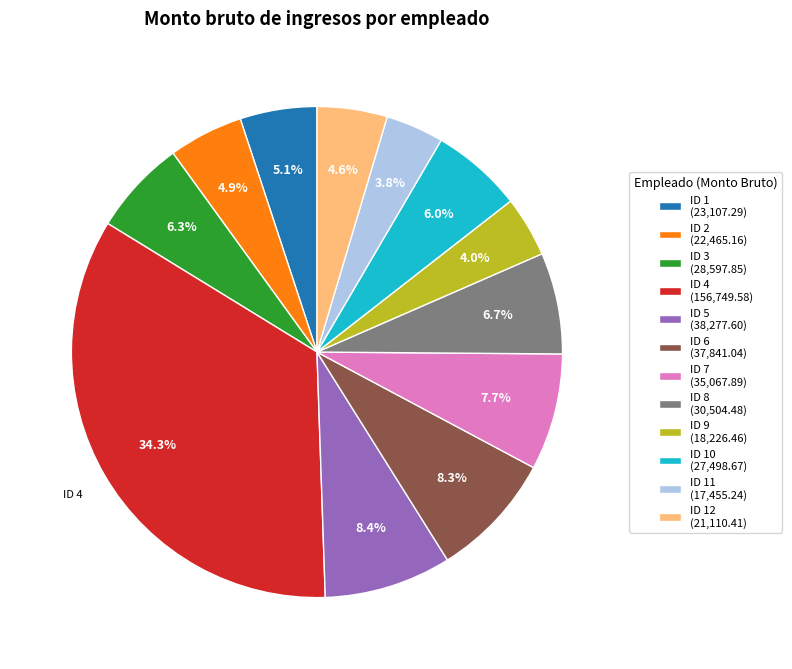

To the nearest percent, what is the difference between the largest and smallest slice percentages?

30%